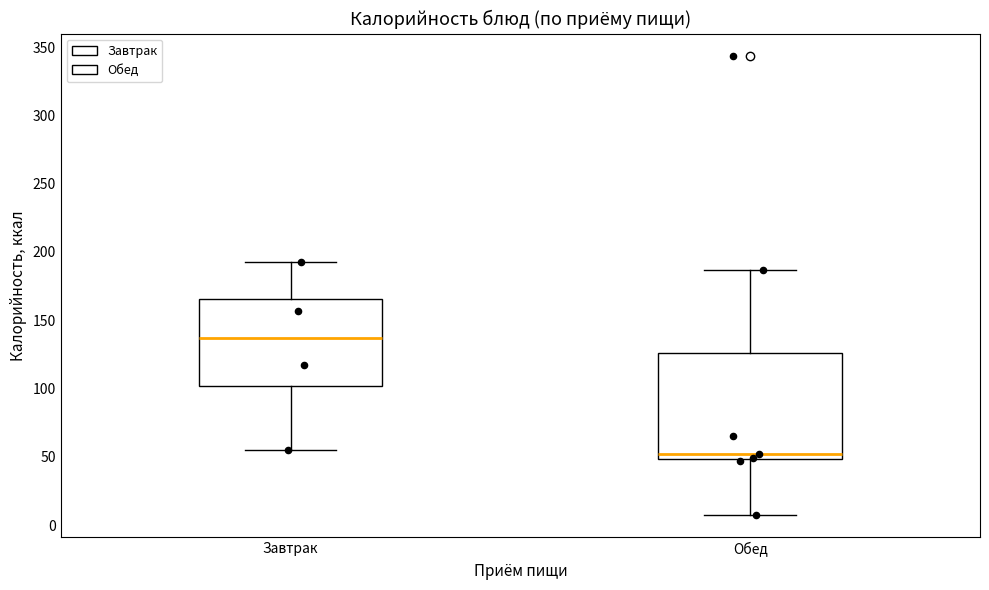

Where does the median line of the box for Завтрак sit on the y-axis? The values are not printed on the chart, so give them approximately, as read against the axis.

135